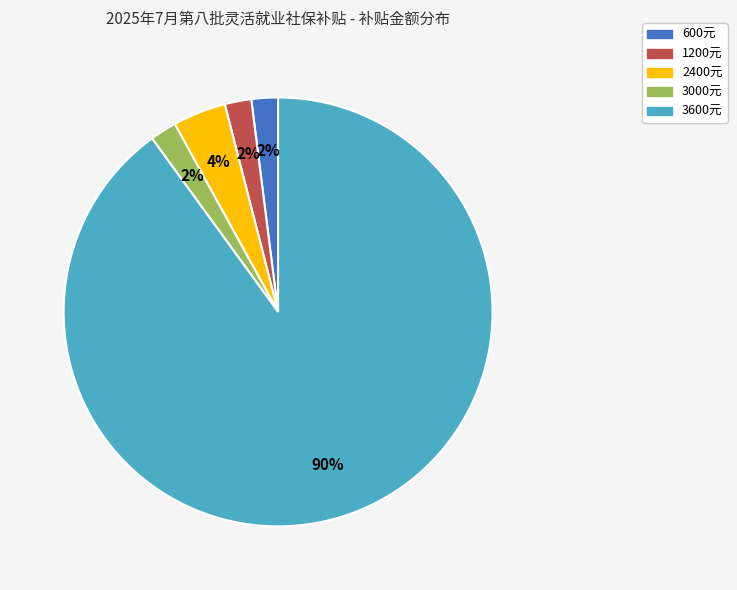

To the nearest percent, what is the average slice percentage?

20%